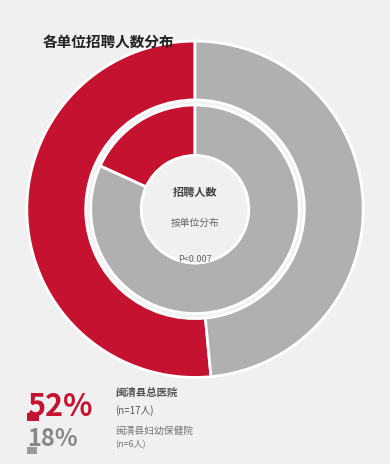

Is there a majority slice in this chart?

Yes